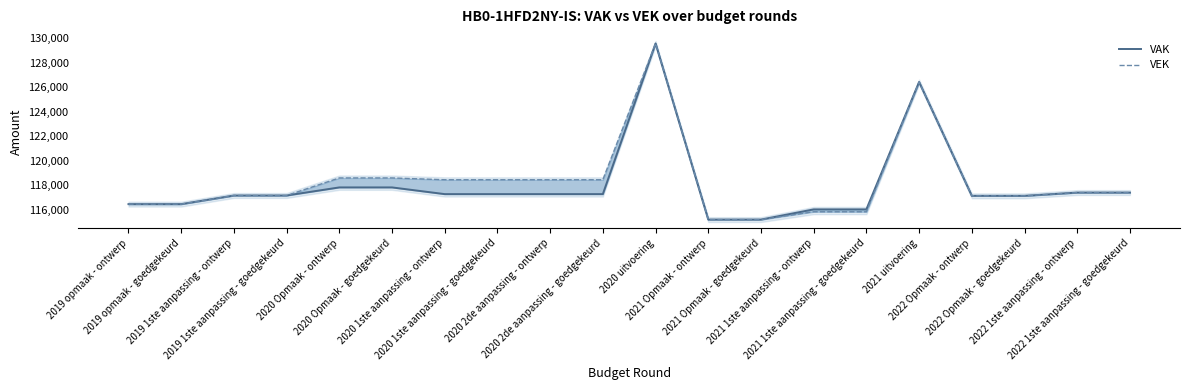

How many lines are shown in the chart?

2